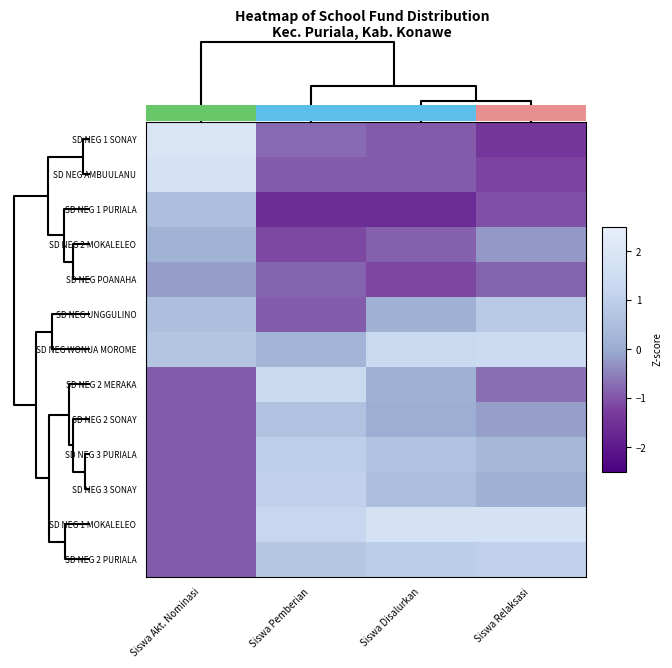

Reading left to right, transcribe all the data shown in this chart.

SD NEG 1 SONAY: Siswa Akt. Nominasi=2.0	Siswa Pemberian=-0.8	Siswa Disalurkan=-0.9	Siswa Relaksasi=-1.4
SD NEG AMBUULANU: Siswa Akt. Nominasi=1.8	Siswa Pemberian=-0.9	Siswa Disalurkan=-0.9	Siswa Relaksasi=-1.2
SD NEG 1 PURIALA: Siswa Akt. Nominasi=0.5	Siswa Pemberian=-1.6	Siswa Disalurkan=-1.6	Siswa Relaksasi=-1.0
SD NEG 2 MOKALELEO: Siswa Akt. Nominasi=0.2	Siswa Pemberian=-1.1	Siswa Disalurkan=-0.9	Siswa Relaksasi=-0.2
SD NEG POANAHA: Siswa Akt. Nominasi=-0.2	Siswa Pemberian=-0.8	Siswa Disalurkan=-1.2	Siswa Relaksasi=-0.8
SD NEG UNGGULINO: Siswa Akt. Nominasi=0.5	Siswa Pemberian=-0.9	Siswa Disalurkan=0.1	Siswa Relaksasi=0.8
SD NEG WONUA MOROME: Siswa Akt. Nominasi=0.7	Siswa Pemberian=0.2	Siswa Disalurkan=1.3	Siswa Relaksasi=1.4
SD NEG 2 MERAKA: Siswa Akt. Nominasi=-0.9	Siswa Pemberian=1.3	Siswa Disalurkan=0.1	Siswa Relaksasi=-0.7
SD NEG 2 SONAY: Siswa Akt. Nominasi=-0.9	Siswa Pemberian=0.6	Siswa Disalurkan=0.0	Siswa Relaksasi=-0.2
SD NEG 3 PURIALA: Siswa Akt. Nominasi=-0.9	Siswa Pemberian=1.0	Siswa Disalurkan=0.6	Siswa Relaksasi=0.3
SD NEG 3 SONAY: Siswa Akt. Nominasi=-0.9	Siswa Pemberian=1.1	Siswa Disalurkan=0.5	Siswa Relaksasi=0.1
SD NEG 1 MOKALELEO: Siswa Akt. Nominasi=-0.9	Siswa Pemberian=1.2	Siswa Disalurkan=1.8	Siswa Relaksasi=1.8
SD NEG 2 PURIALA: Siswa Akt. Nominasi=-0.9	Siswa Pemberian=0.8	Siswa Disalurkan=1.0	Siswa Relaksasi=1.1